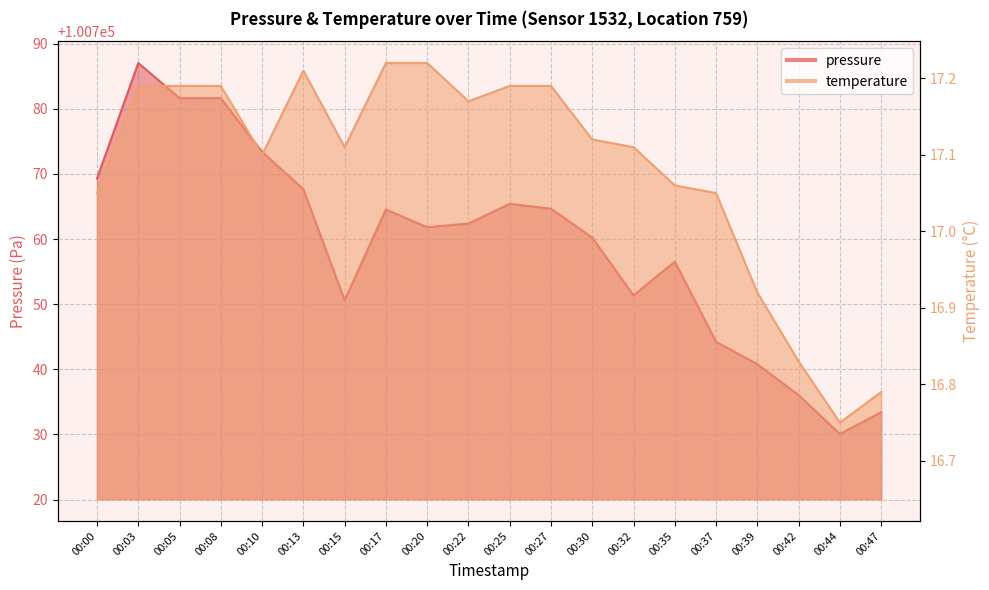

List the labels in order of pressure value, largest first.

00:03, 00:05, 00:08, 00:10, 00:00, 00:13, 00:25, 00:27, 00:17, 00:22, 00:20, 00:30, 00:35, 00:32, 00:15, 00:37, 00:39, 00:42, 00:47, 00:44